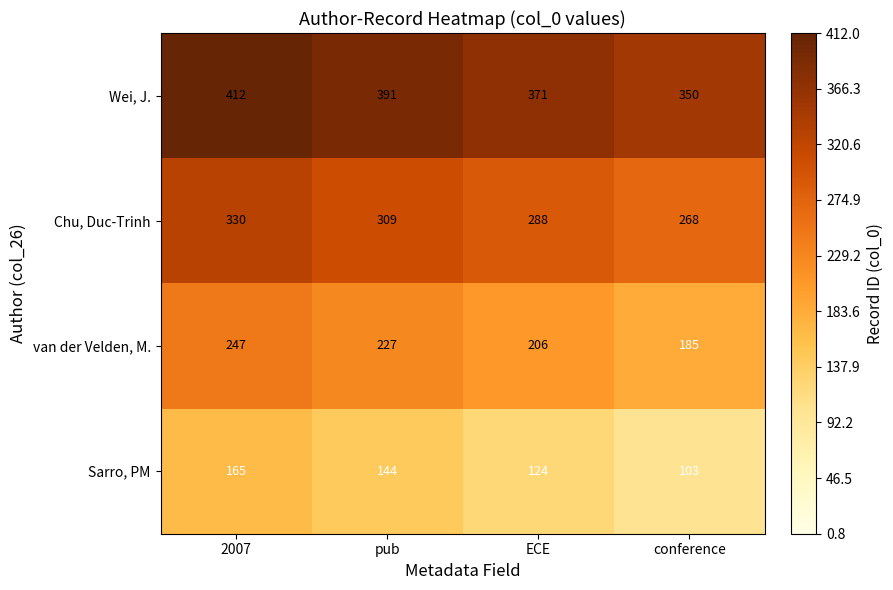

At which category is the sum across all series the highest?

2007